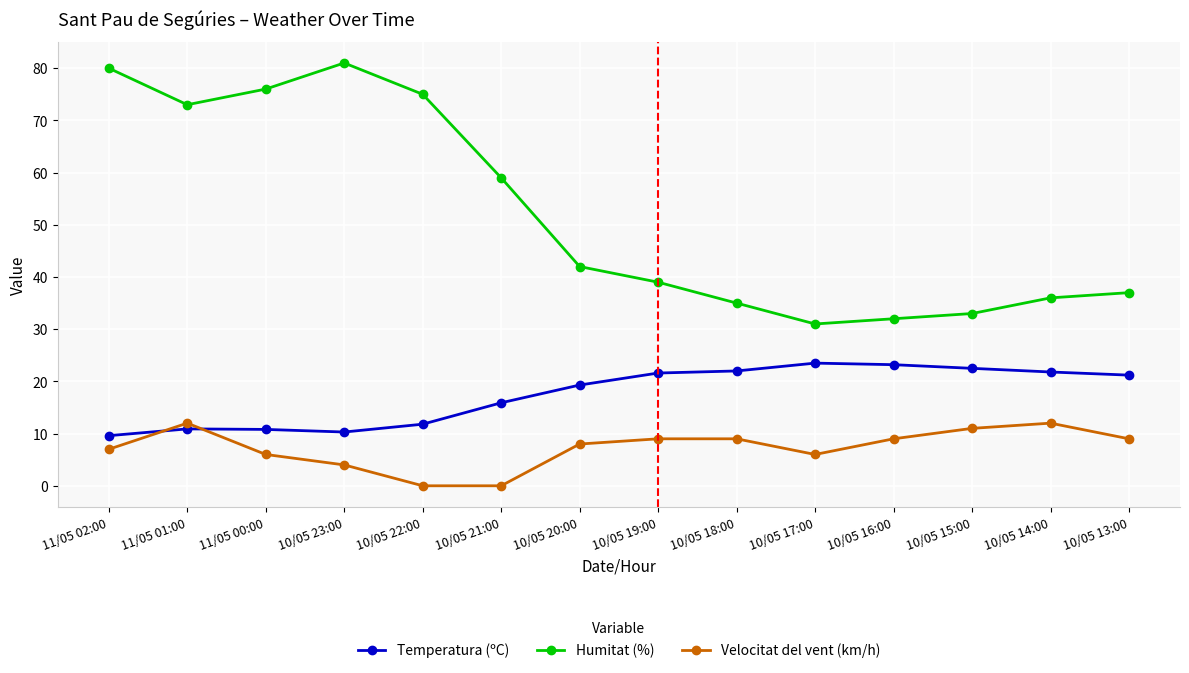

What are all the series names shown in the legend?

Temperatura (ºC), Humitat (%), Velocitat del vent (km/h)